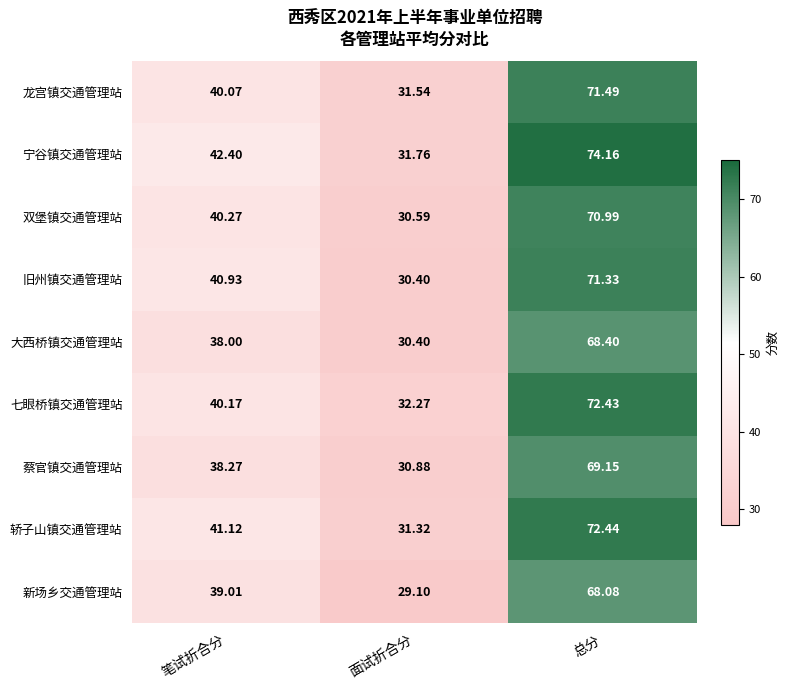

At which label does 轿子山镇交通管理站 first exceed 41?

笔试折合分